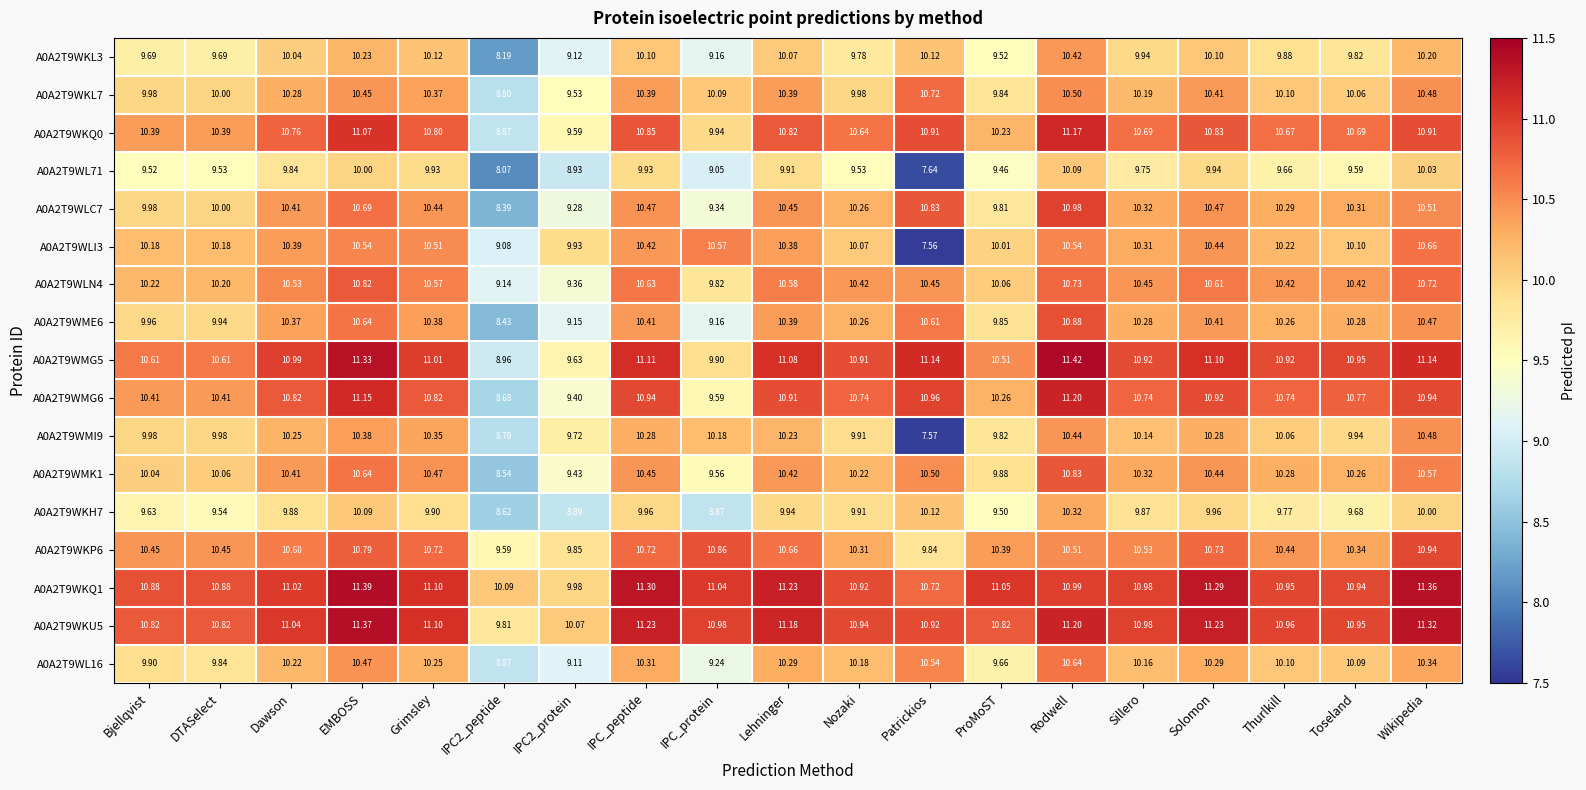

Which category has the highest value in the A0A2T9WMG6 series?

Rodwell